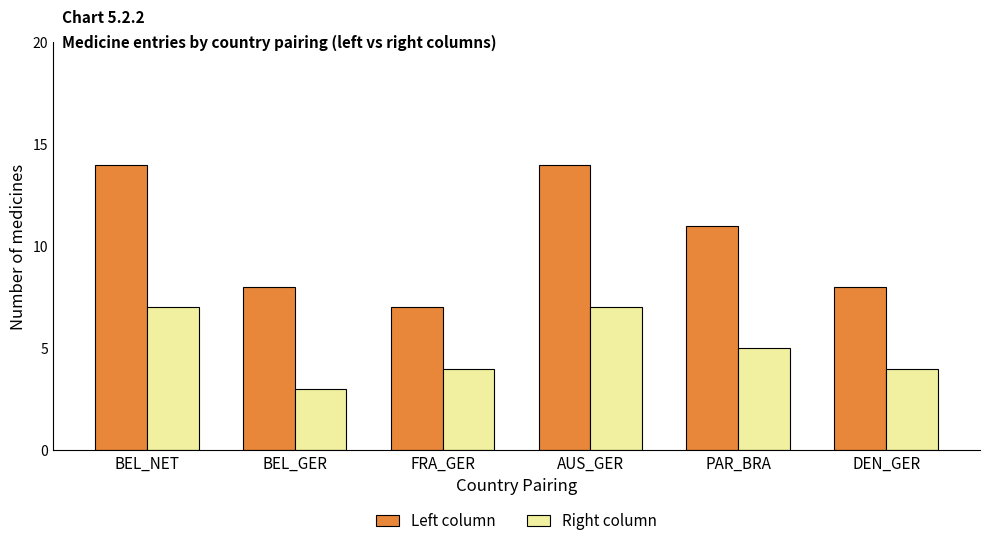

Is it true that Right column equals 6 at DEN_GER?

False